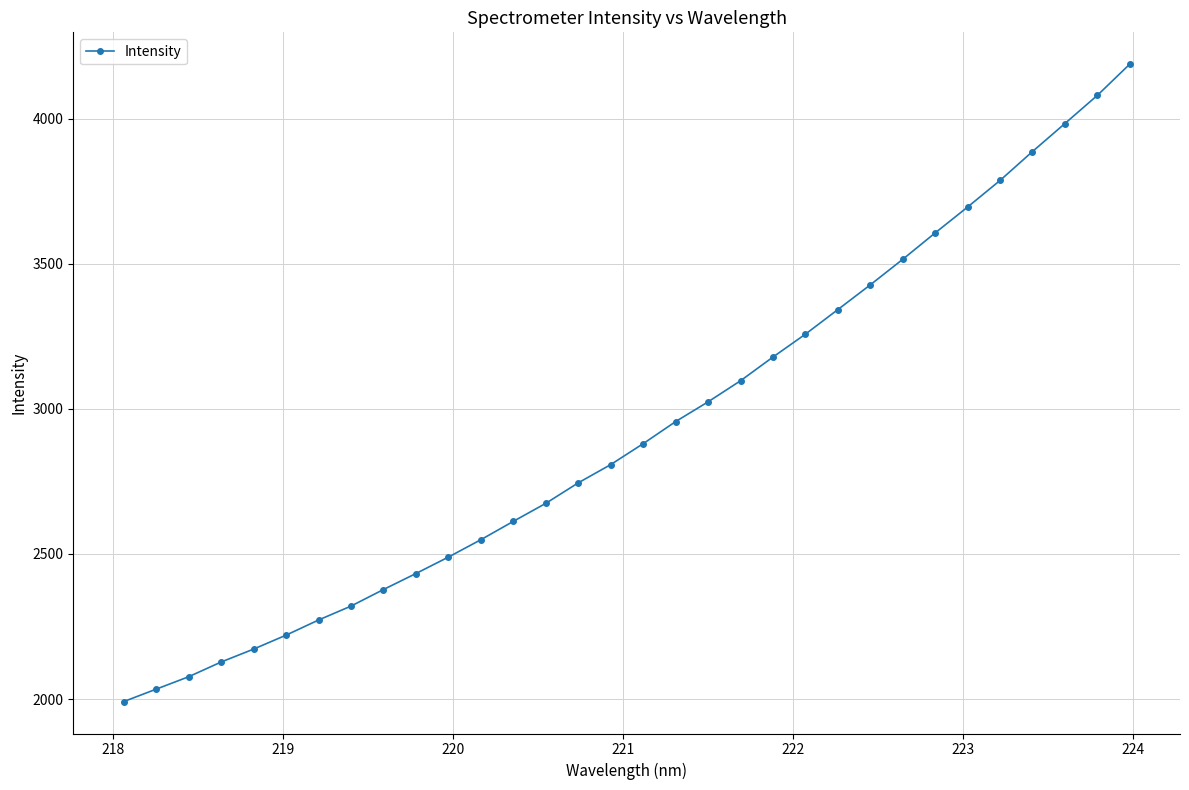

What is the smallest value displayed?

1991.3